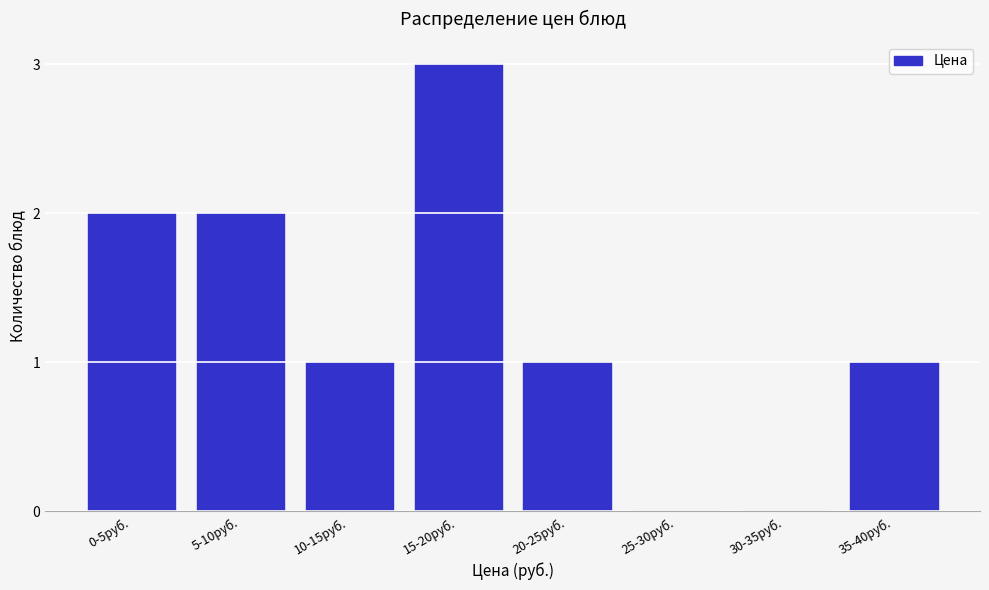

Reading left to right, extract all data points from this chart.

0-5руб.=2	5-10руб.=2	10-15руб.=1	15-20руб.=3	20-25руб.=1	25-30руб.=0	30-35руб.=0	35-40руб.=1